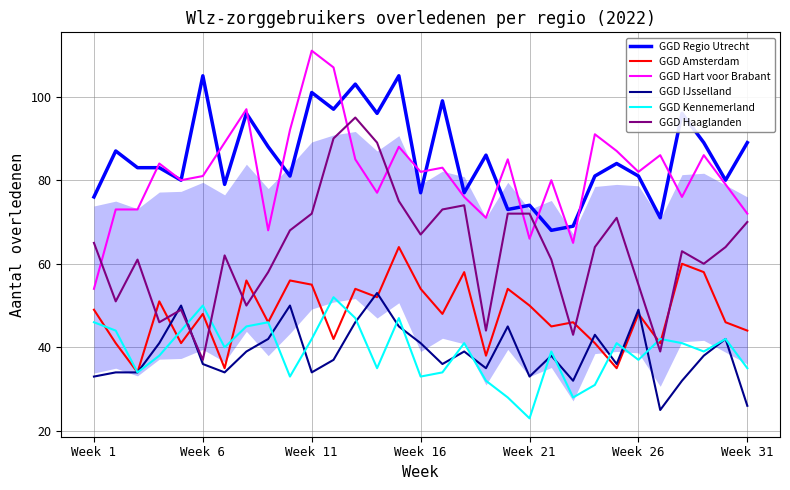

True or false: GGD Haaglanden and GGD Amsterdam intersect in this chart.

True